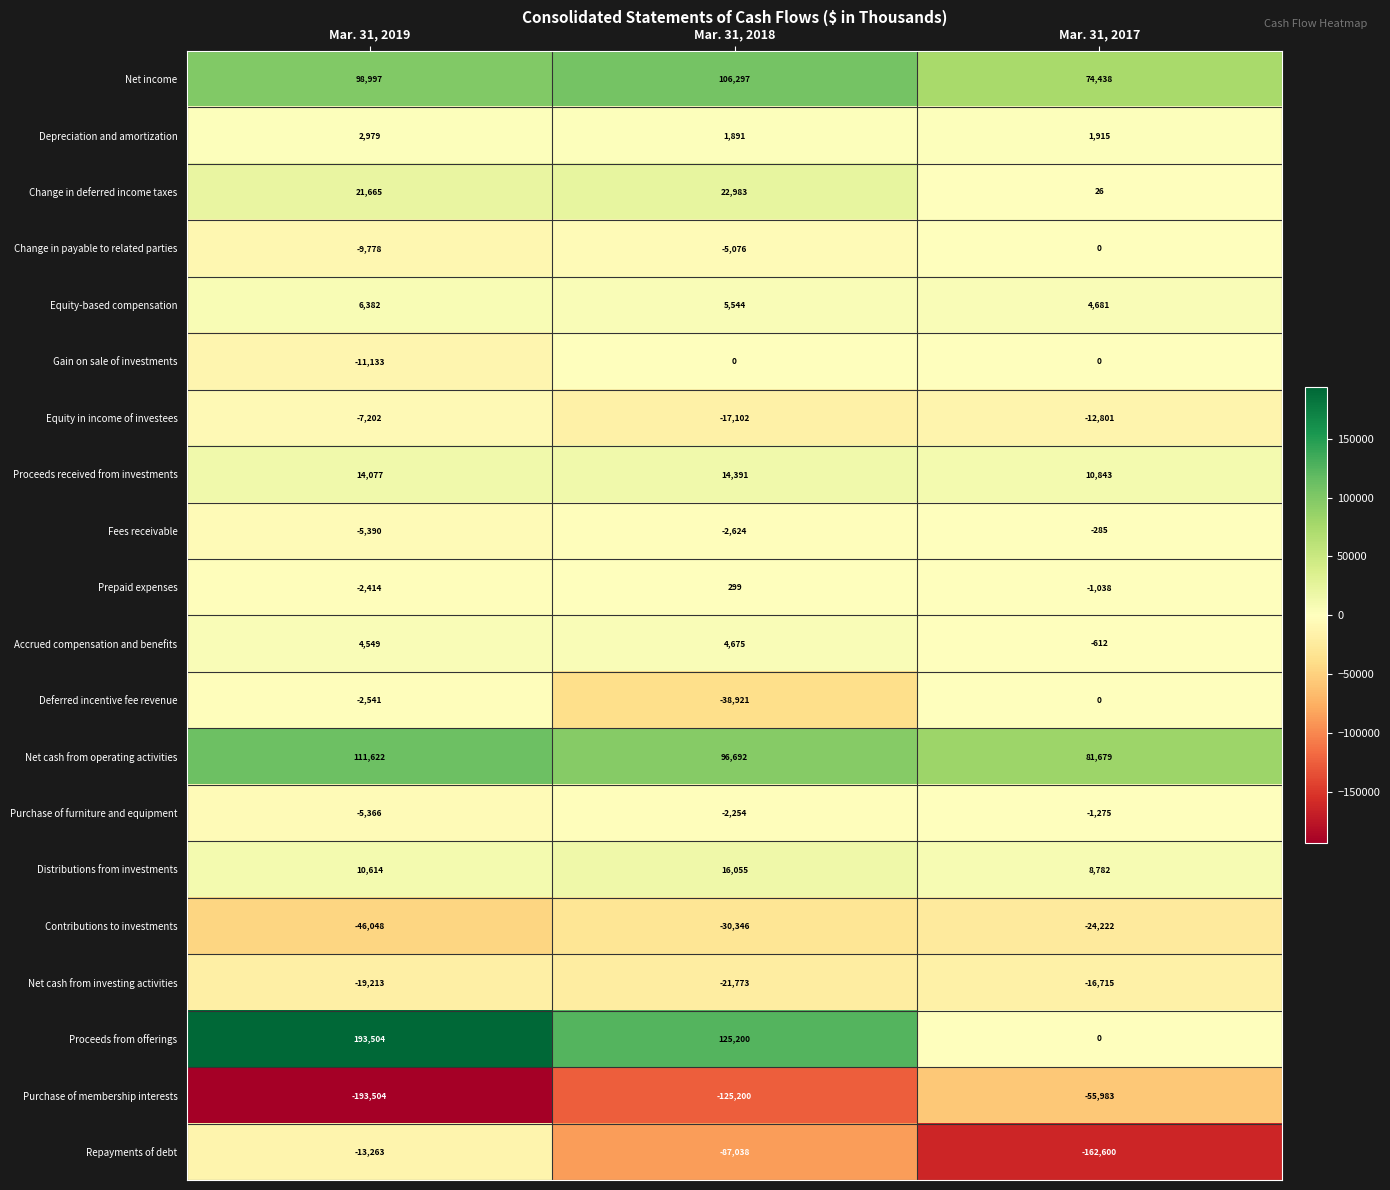

True or false: Accrued compensation and benefits has a value of 1516 at Mar. 31, 2019.

False